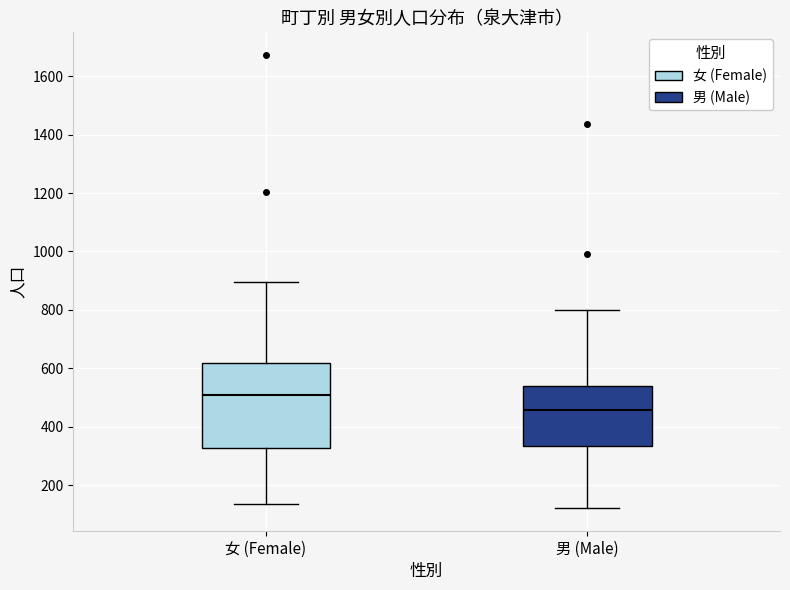

Comparing the boxes themselves (not the whiskers), which one is the tallest?

女 (Female)